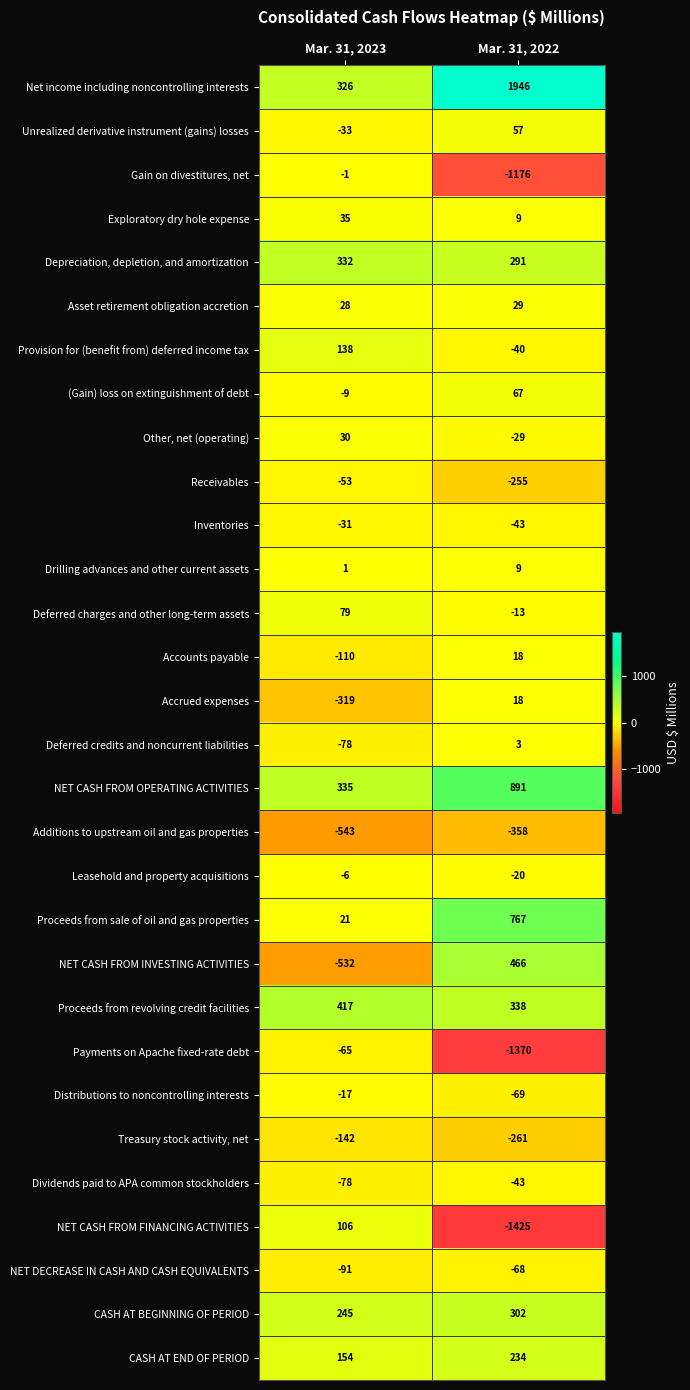

Which series has the widest spread of values?

Net income including noncontrolling interests